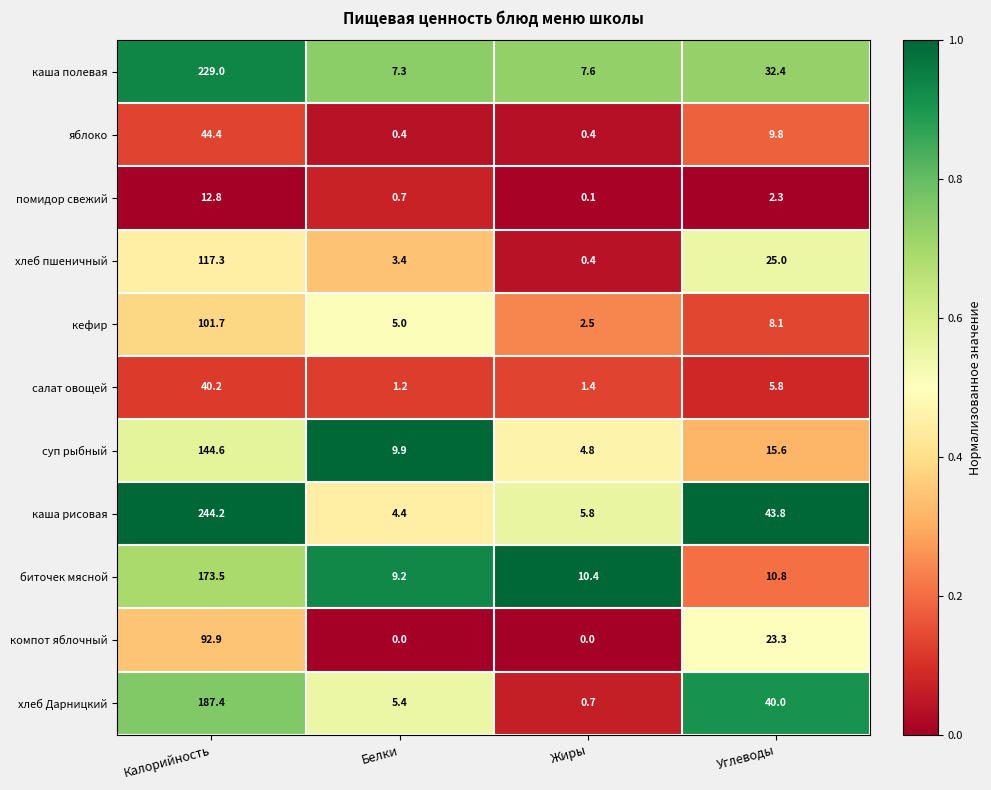

What is the difference between the каша рисовая values at Углеводы and Калорийность?

200.4